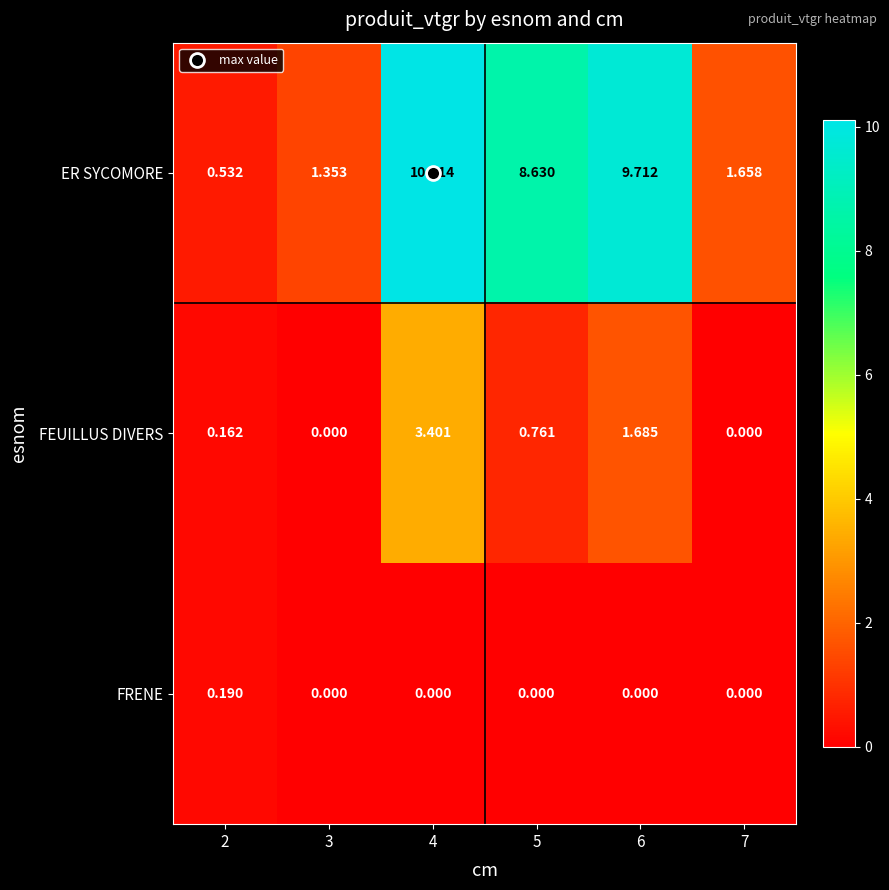

Between 3 and 5, which series saw the biggest shift?

ER SYCOMORE